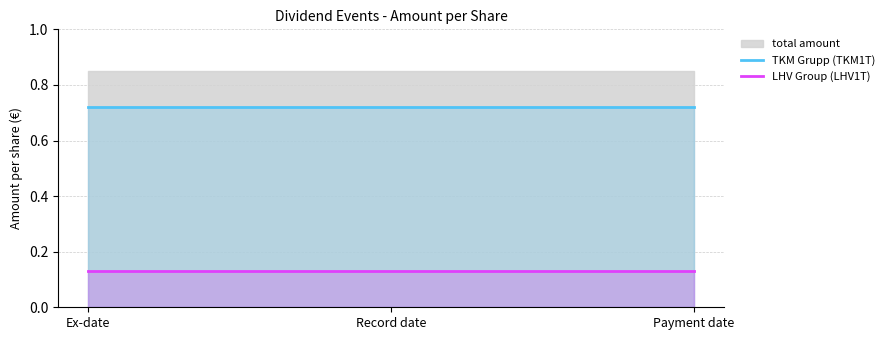

What value does the TKM Grupp (TKM1T) series have at Record date?

0.7